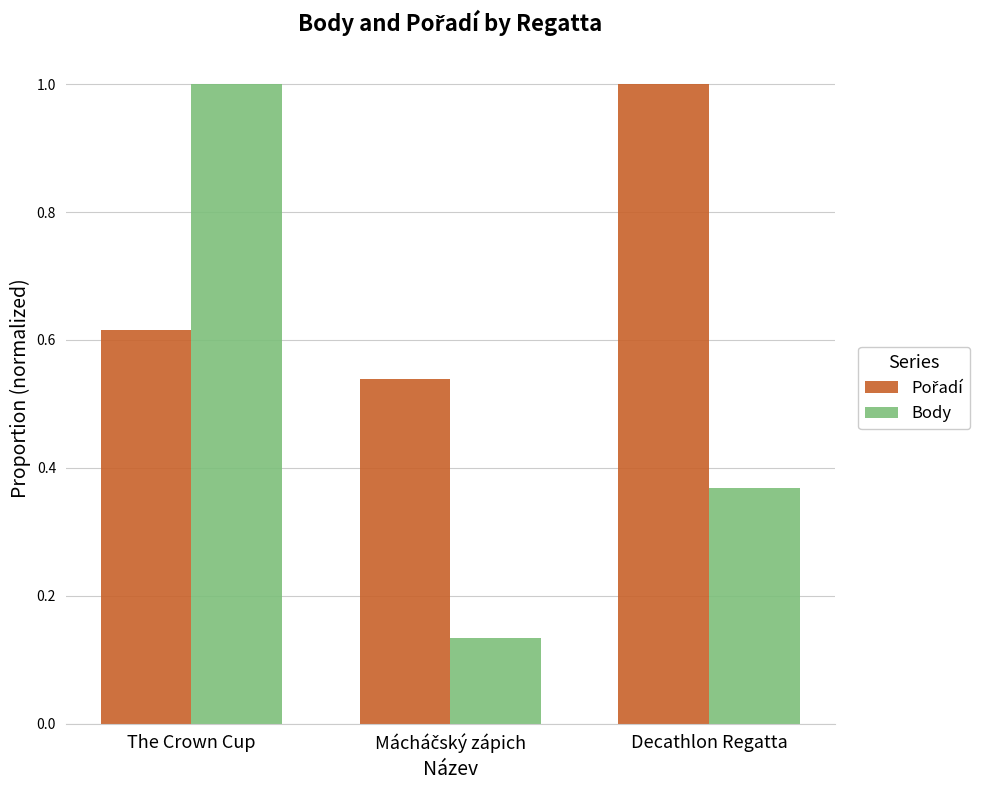

What value does the Body series have at The Crown Cup?

1.0